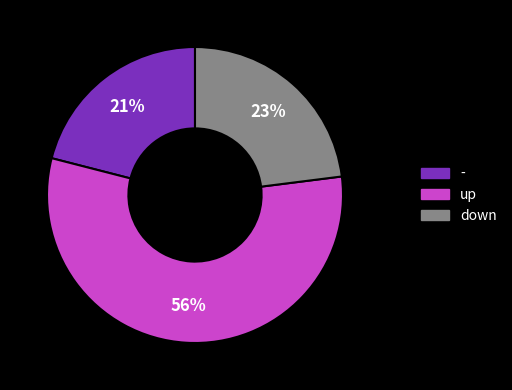

Between down and -, which is larger?

down